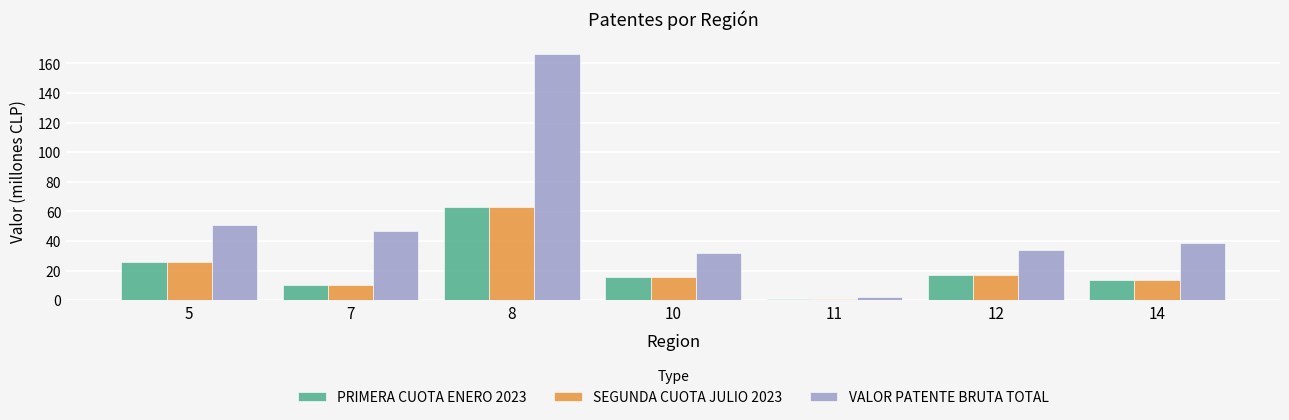

What is the difference between the second highest and minimum values in the PRIMERA CUOTA ENERO 2023 series?

24.4